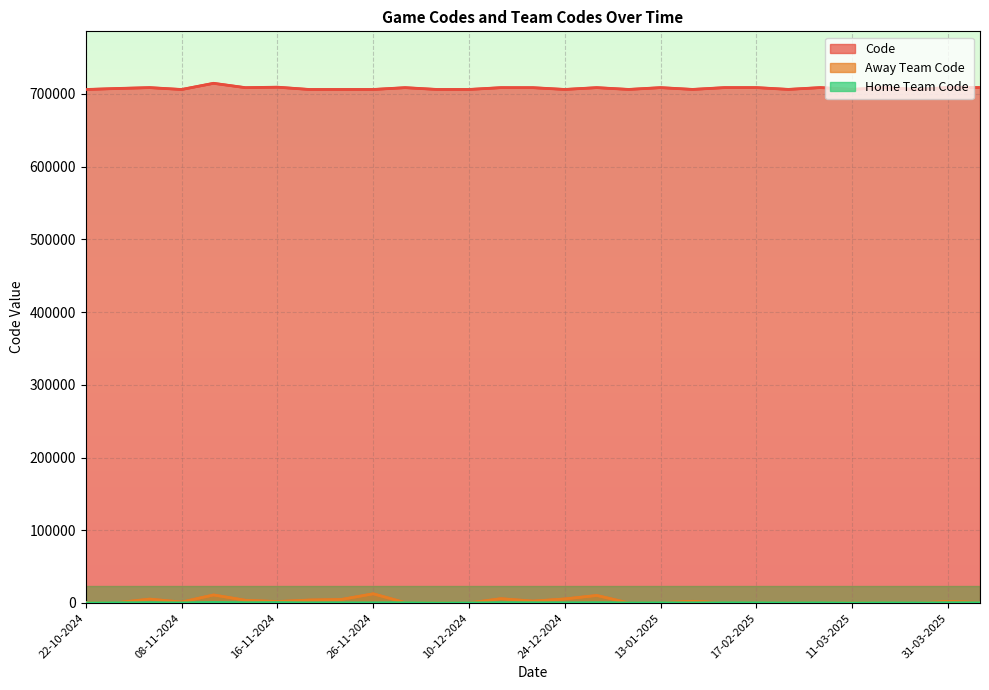

What is the smallest value displayed?

26